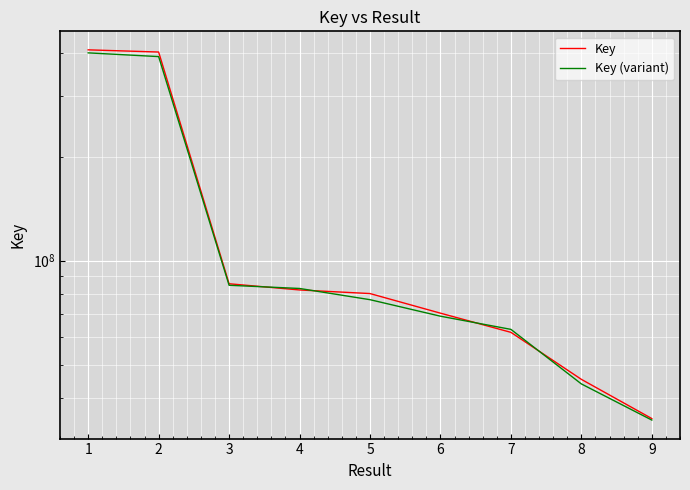

Which series has the widest spread of values?

Key